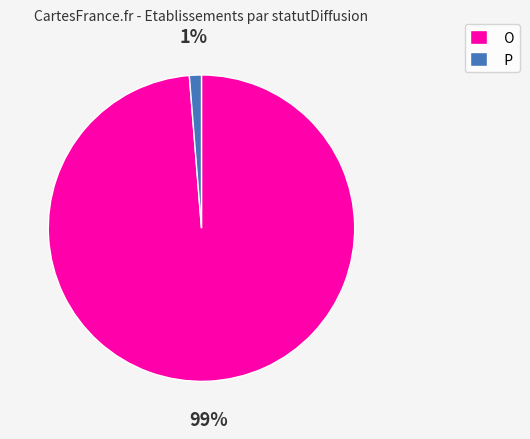

Is P the majority of the pie?

No